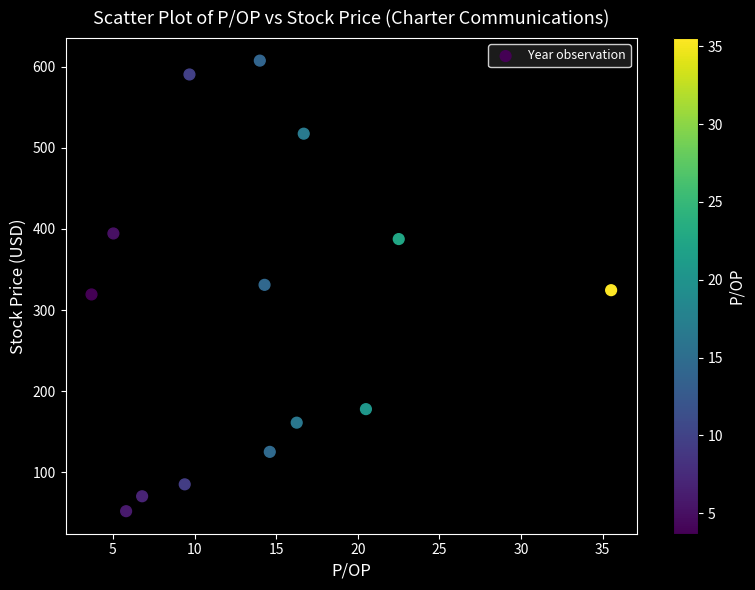

What is the range of Y values (max minus min)?

555.7